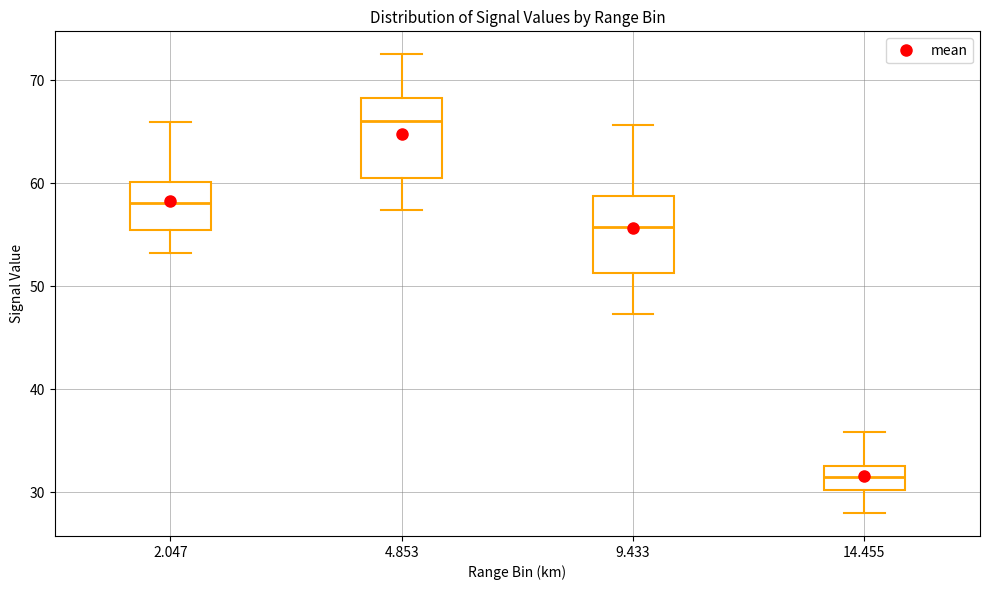

Which box has the highest median line?

4.853